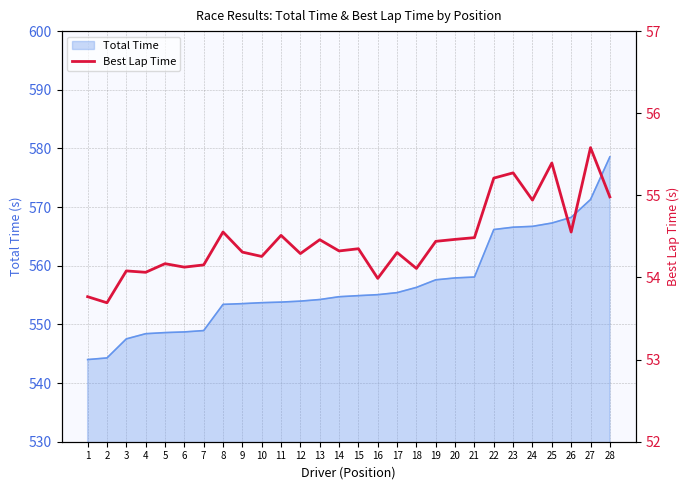

How many interior local peaks (higher than both neighbors) does the data have?

10